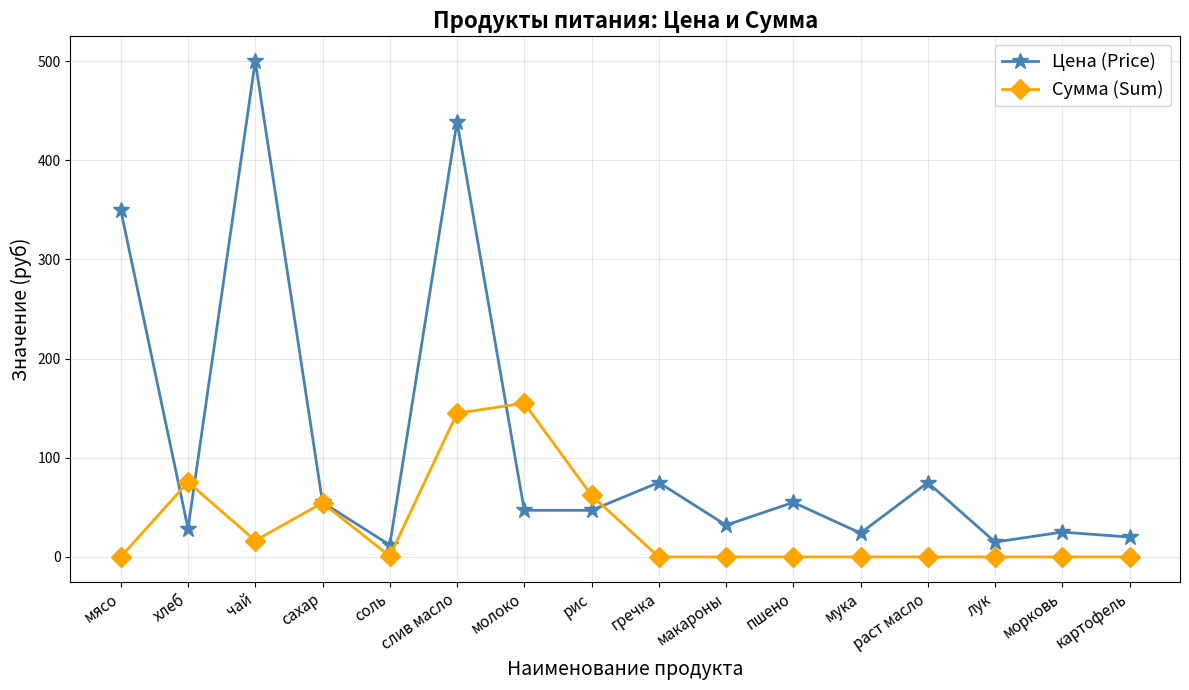

At which category does Цена (Price) reach its first local valley?

хлеб